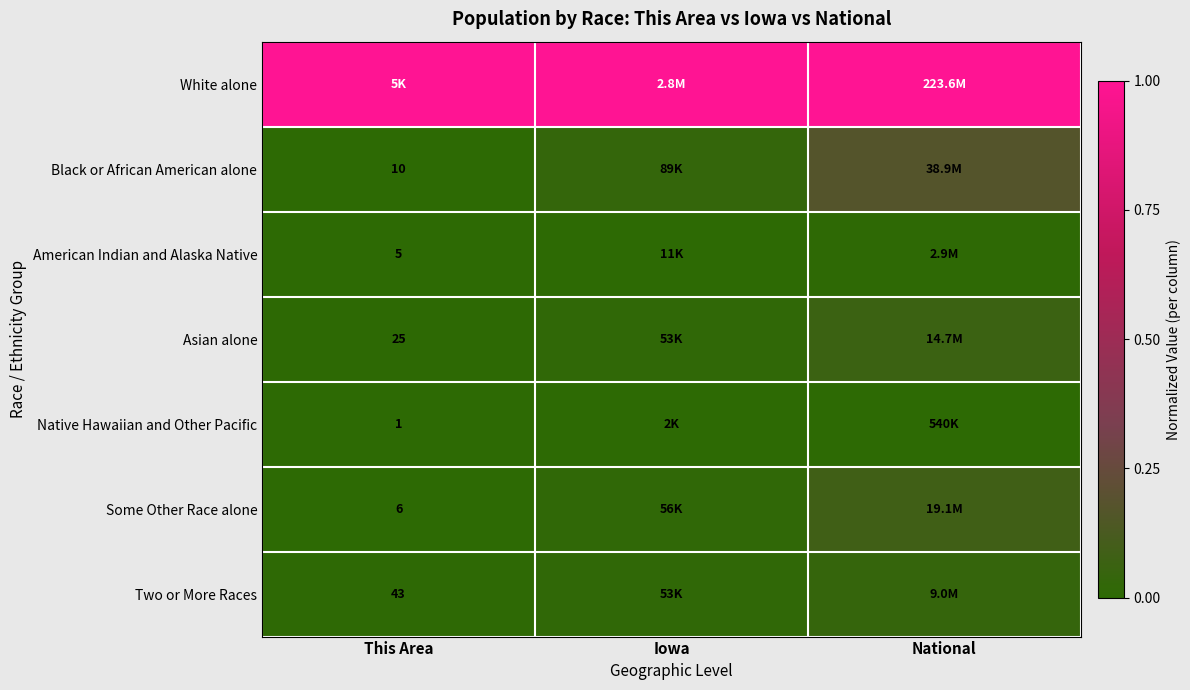

At which category is the sum across all series the highest?

National